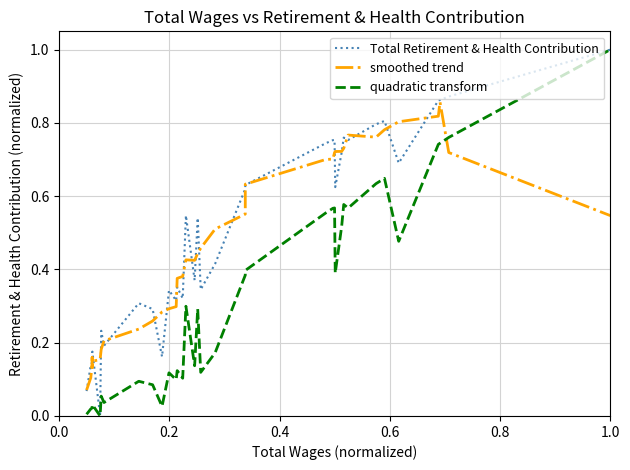

Reading left to right, list all the values displayed in this chart.

Total Retirement & Health Contribution: 0.1	0.1	0.1	0.2	0.2	0.2	0.0	0.2	0.2	0.3	0.3	0.2	0.3	0.3	0.4	0.3	0.5	0.4	0.5	0.3	0.4	0.6	0.6	0.7	0.8	0.8	0.6	0.7	0.8	0.8	0.8	0.8	0.7	0.9	0.9	0.9	1.0
smoothed trend: 0.1	0.1	0.1	0.2	0.1	0.1	0.2	0.2	0.2	0.2	0.3	0.3	0.3	0.3	0.4	0.4	0.4	0.4	0.4	0.5	0.5	0.6	0.6	0.7	0.7	0.7	0.7	0.7	0.7	0.8	0.8	0.8	0.8	0.8	0.9	0.7	0.5
quadratic transform: 0.0	0.0	0.0	0.0	0.0	0.0	0.0	0.1	0.0	0.1	0.1	0.0	0.1	0.1	0.1	0.1	0.3	0.1	0.3	0.1	0.2	0.4	0.4	0.6	0.6	0.6	0.4	0.5	0.6	0.6	0.6	0.6	0.5	0.7	0.7	0.8	1.0